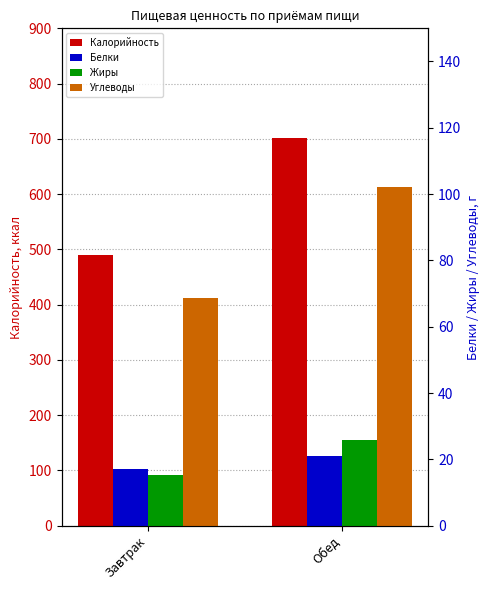

What is the sum of the Жиры values at Завтрак and Обед?

41.1